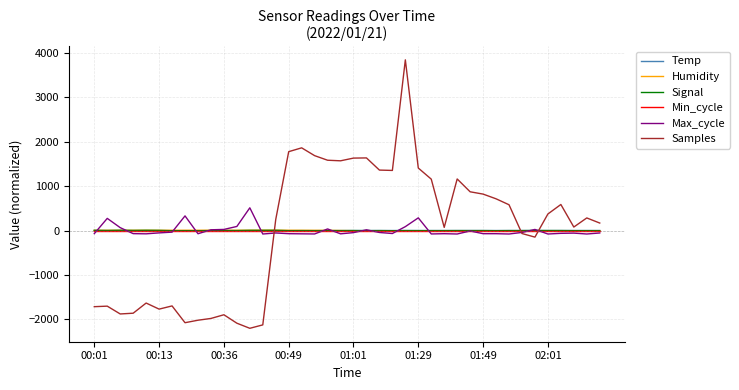

Which series has the largest range (max minus min)?

Samples